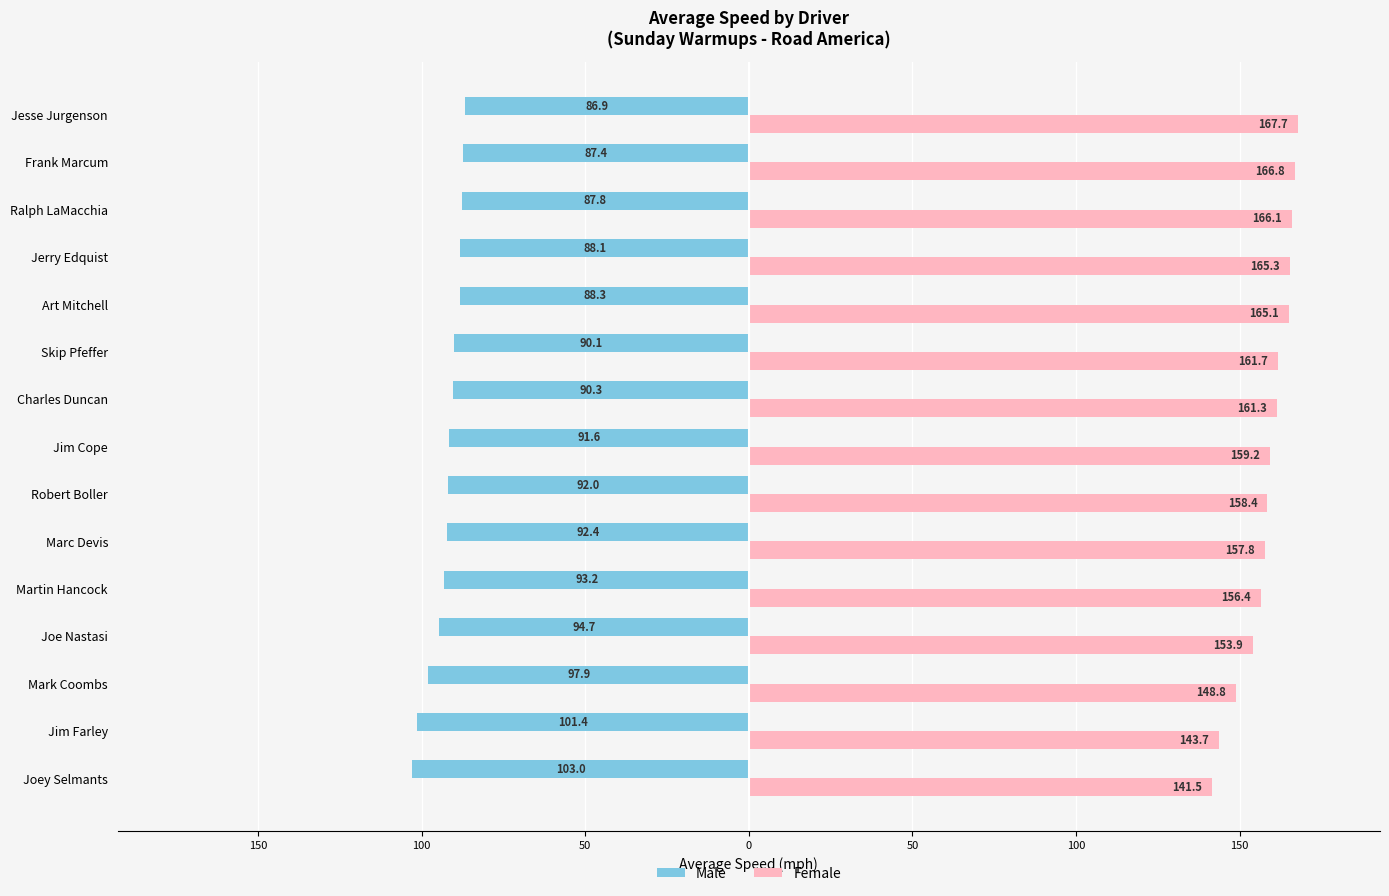

Rank the series by their maximum value, from highest to lowest.

Female, Male